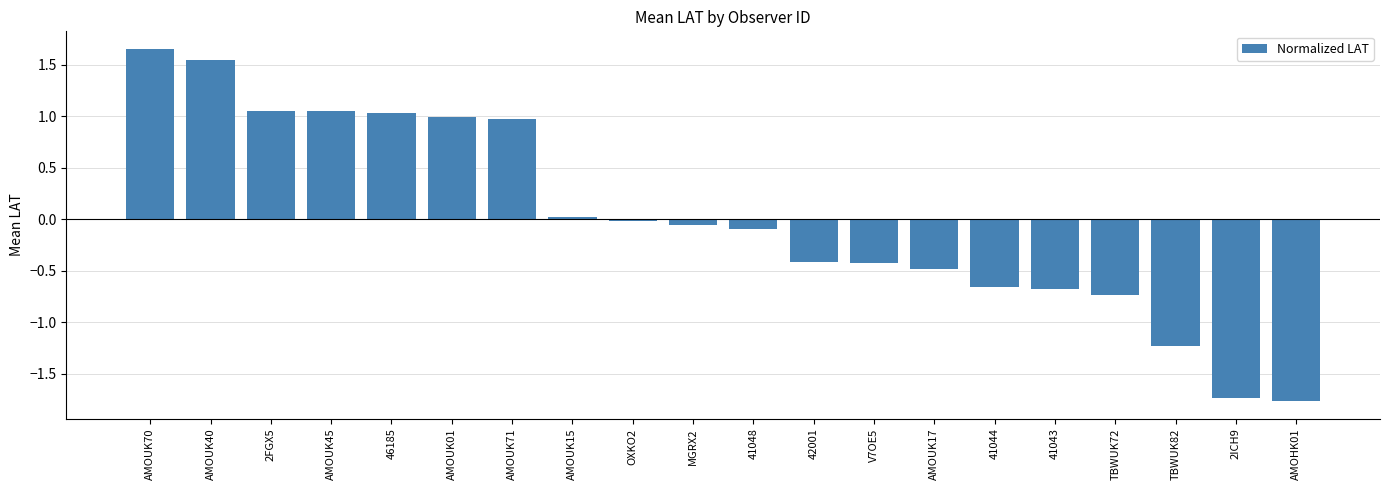

What position from the left is AMOUK70?

1